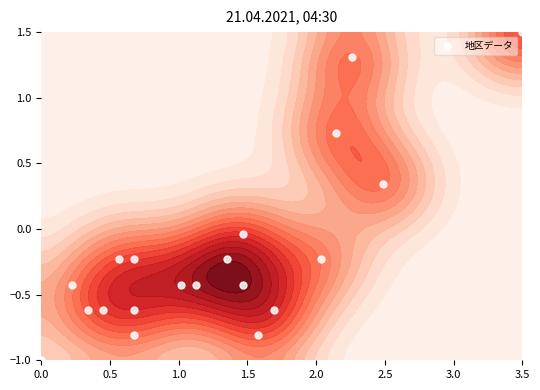

Is it true that the value at 19 is -0.1?

False